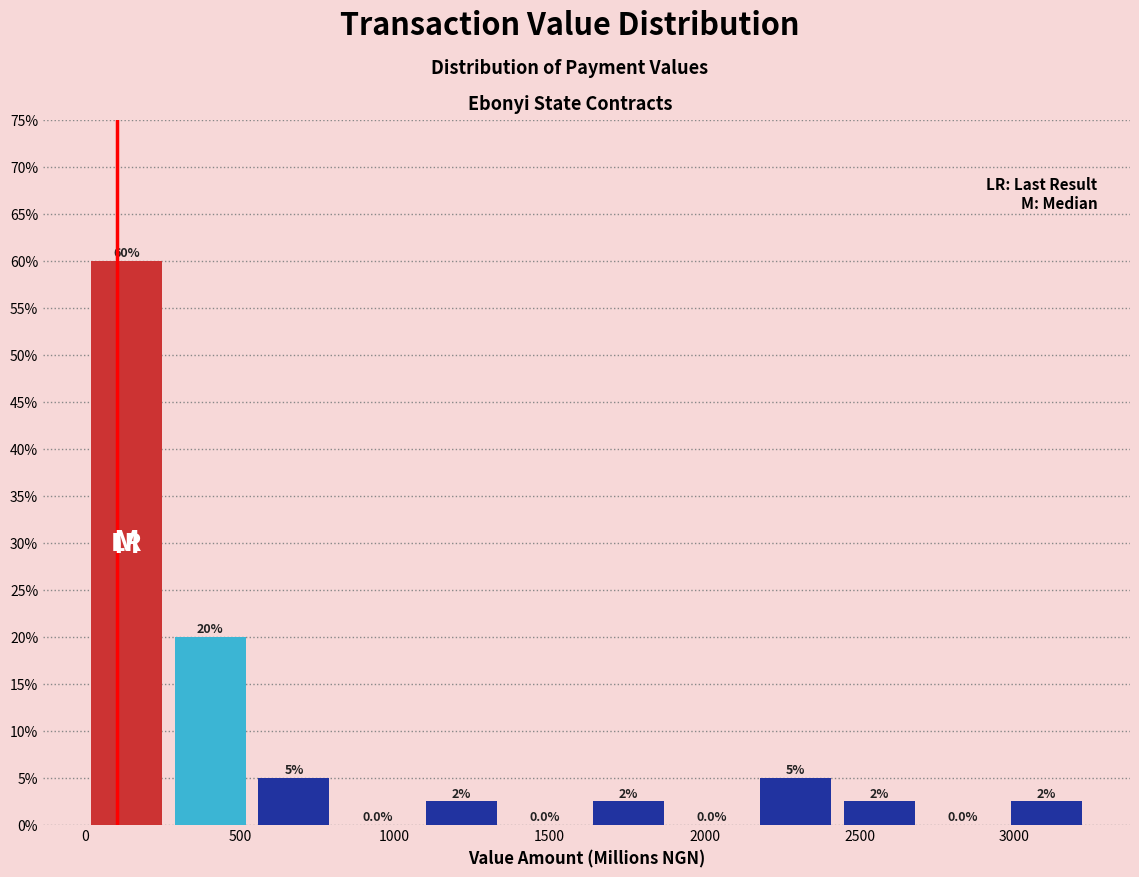

Which range on the x-axis has the tallest bar?

0 to 250